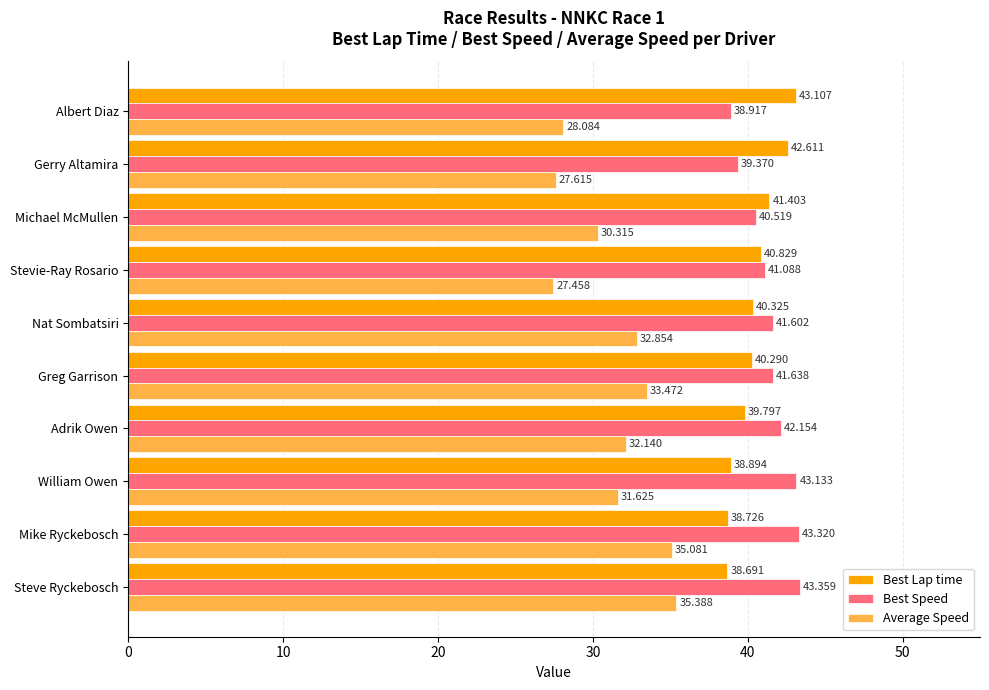

List the labels in order of Best Speed value, largest first.

Steve Ryckebosch, Mike Ryckebosch, William Owen, Adrik Owen, Greg Garrison, Nat Sombatsiri, Stevie-Ray Rosario, Michael McMullen, Gerry Altamira, Albert Diaz